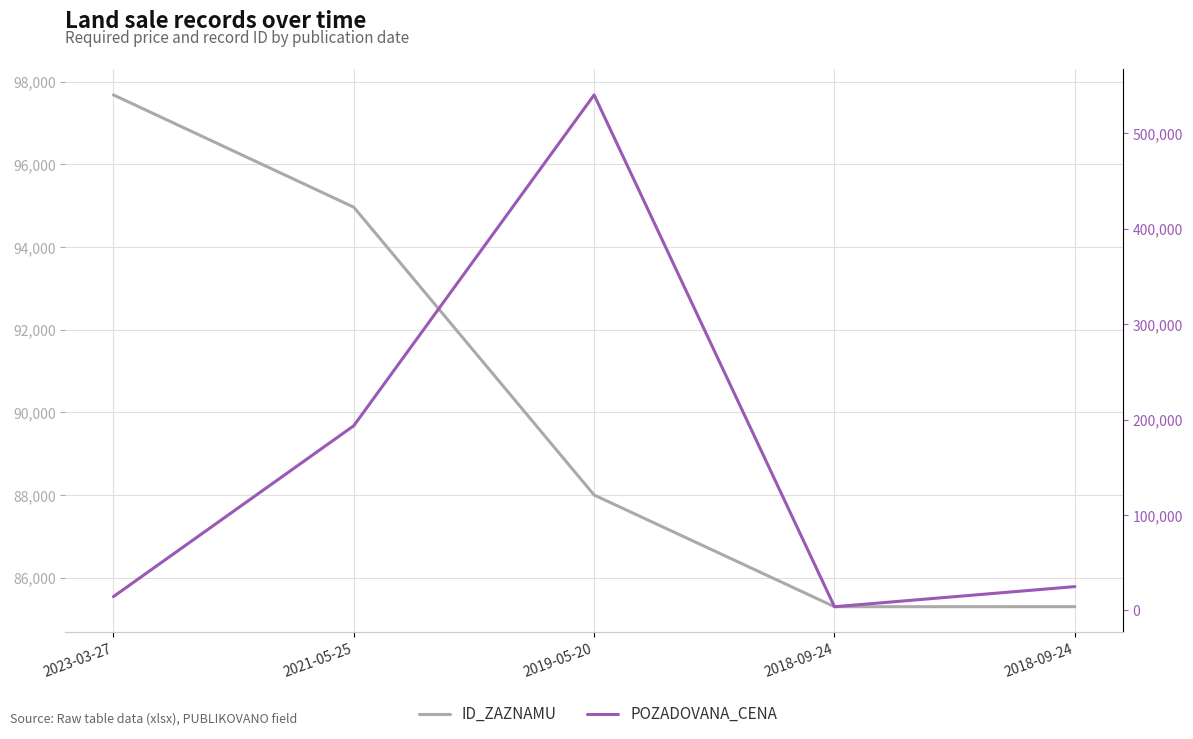

Rank the categories by POZADOVANA_CENA value from highest to lowest.

2019-05-20, 2021-05-25, 2018-09-24, 2023-03-27, 2018-09-24